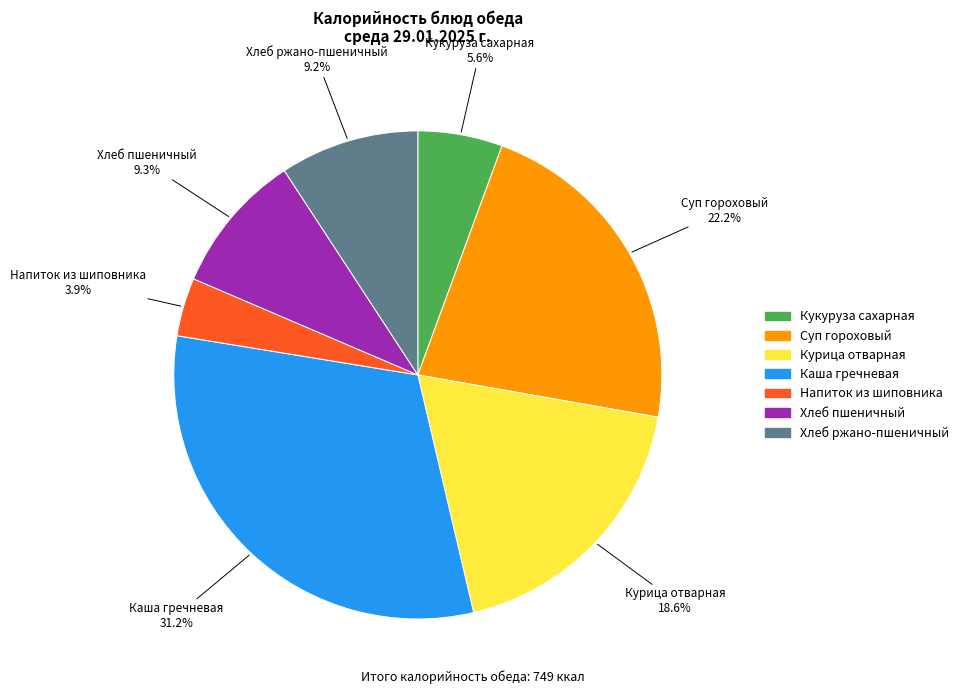

Approximately how many times larger is the value at Хлеб пшеничный compared to Кукуруза сахарная?

1.7